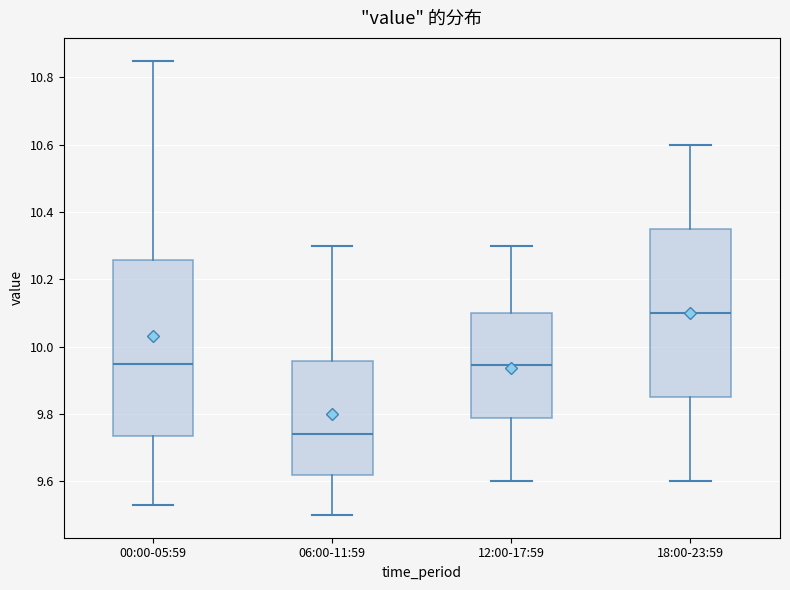

Which box has the highest median line?

18:00-23:59